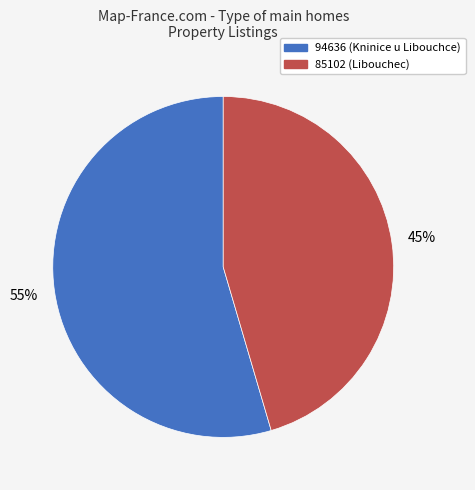

To the nearest percent, what is the combined percentage of 94636 and 85102?

100%